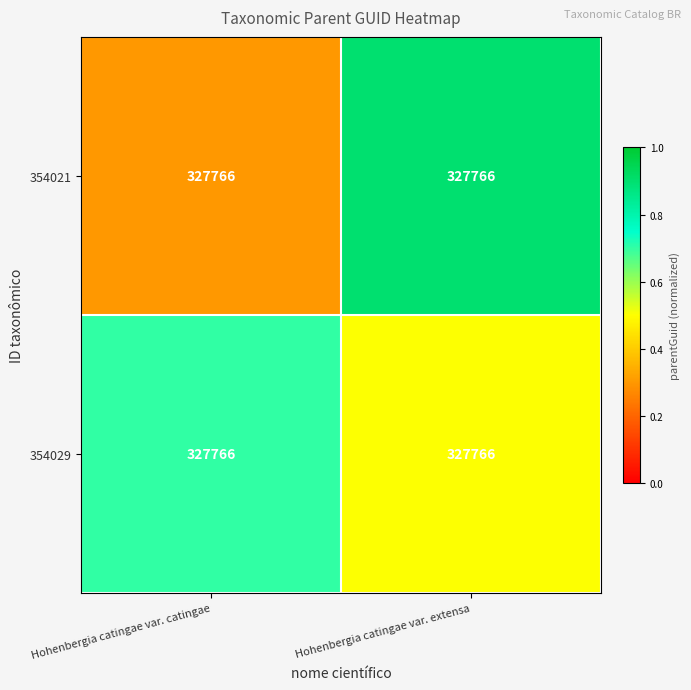

What is the total value across all series at Hohenbergia catingae var. extensa?

1.4